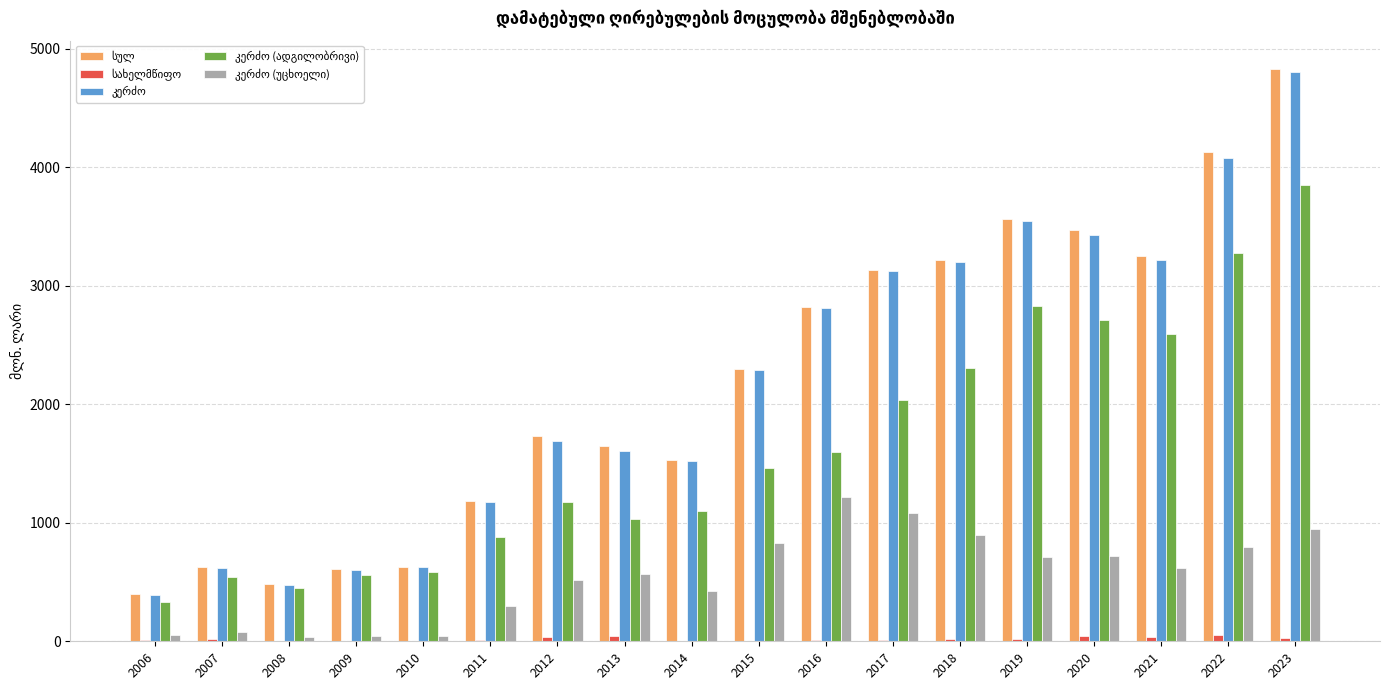

What is the maximum value shown in the chart?

4825.8